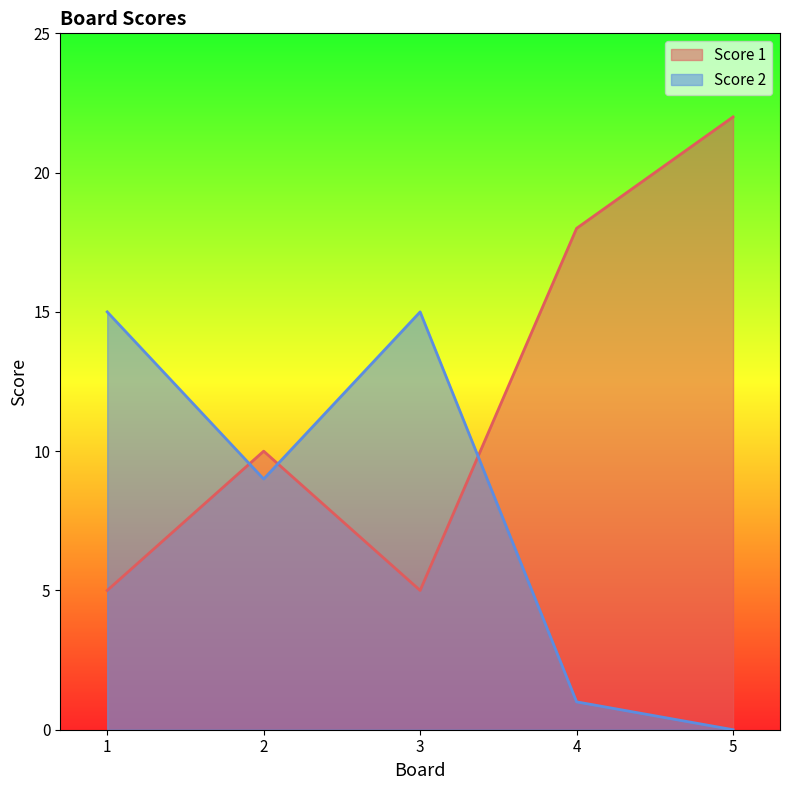

How many interior local valleys does the Score 2 series have?

1